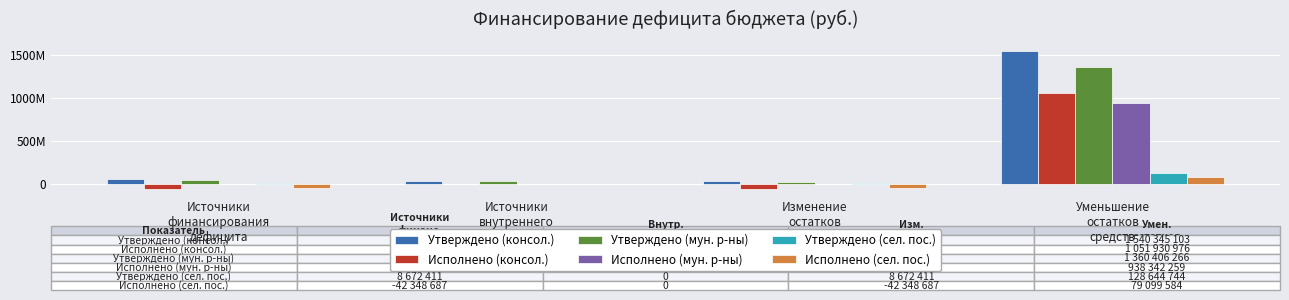

Where is Исполнено (сел. пос.) nearest to the value 18375448?

Источники
внутреннего
финансирования